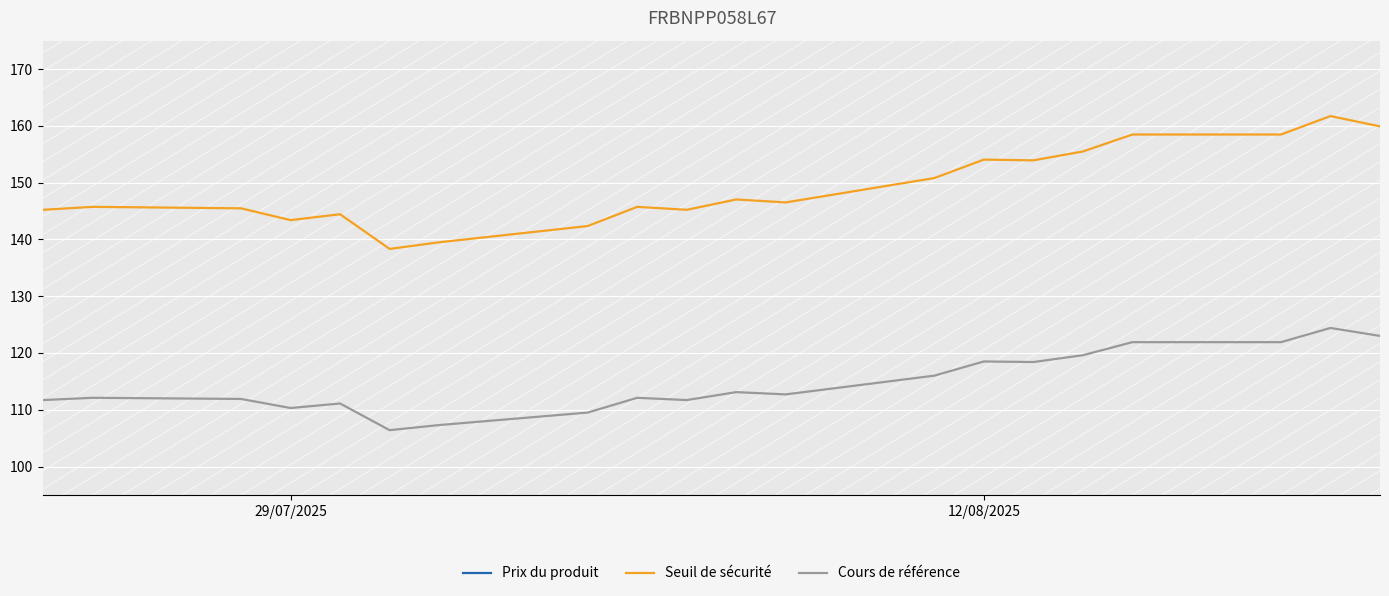

Which series has the largest total across all categories?

Seuil de sécurité